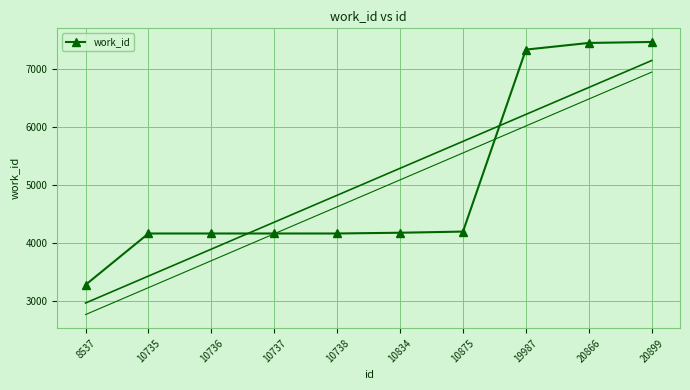

What is the average value?

5056